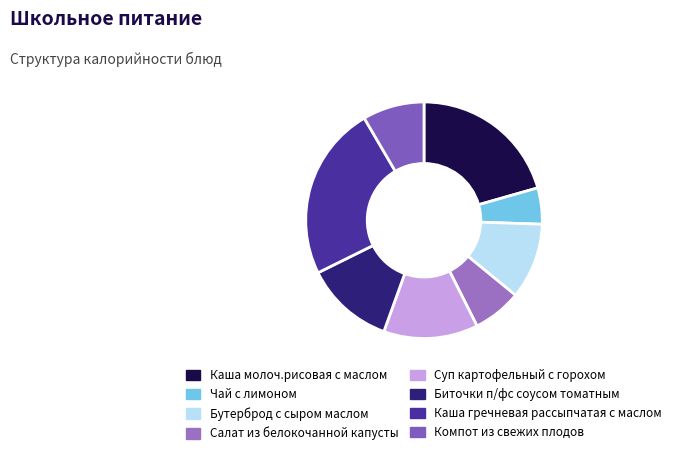

How many slices are in this pie chart?

8